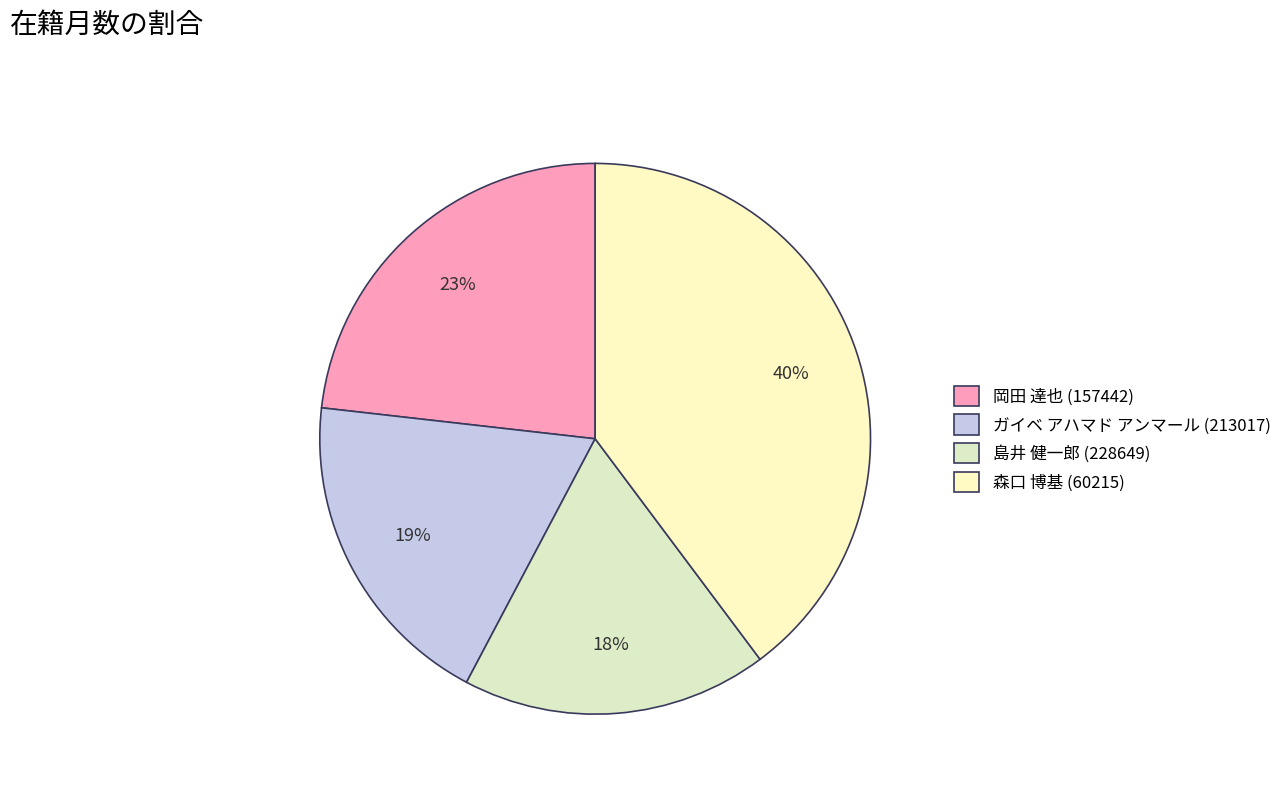

The 森口 博基 (60215) slice represents 40% of the pie. True or false?

True